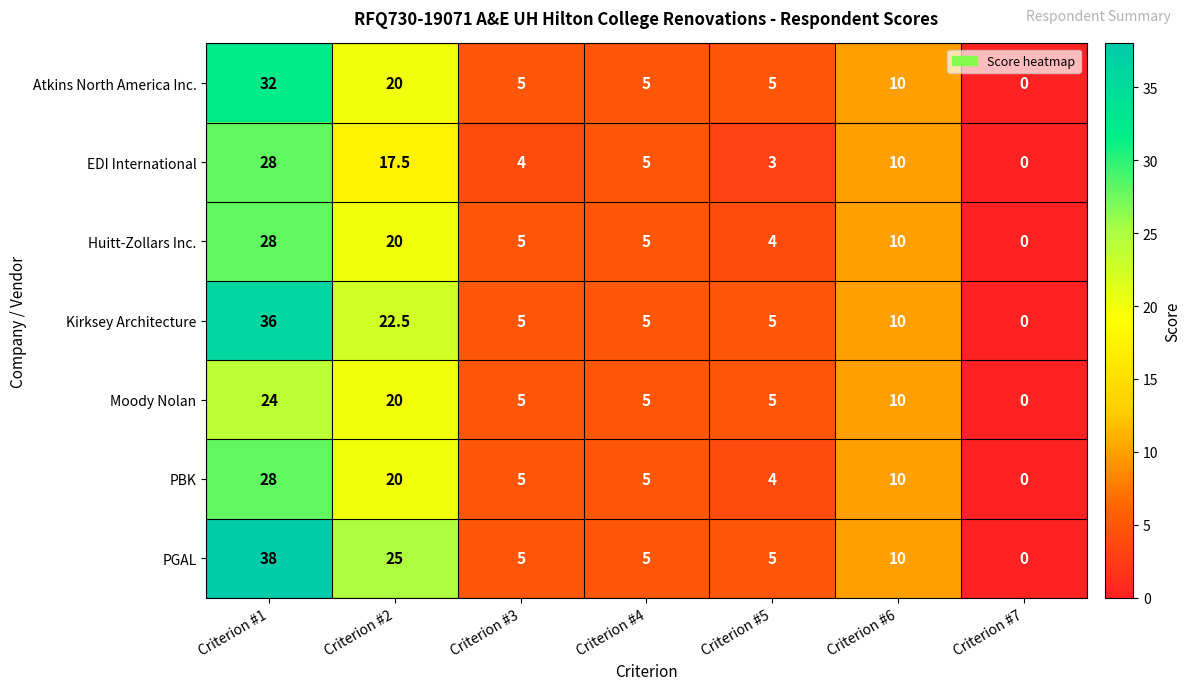

At which label is PGAL closest to 19?

Criterion #2